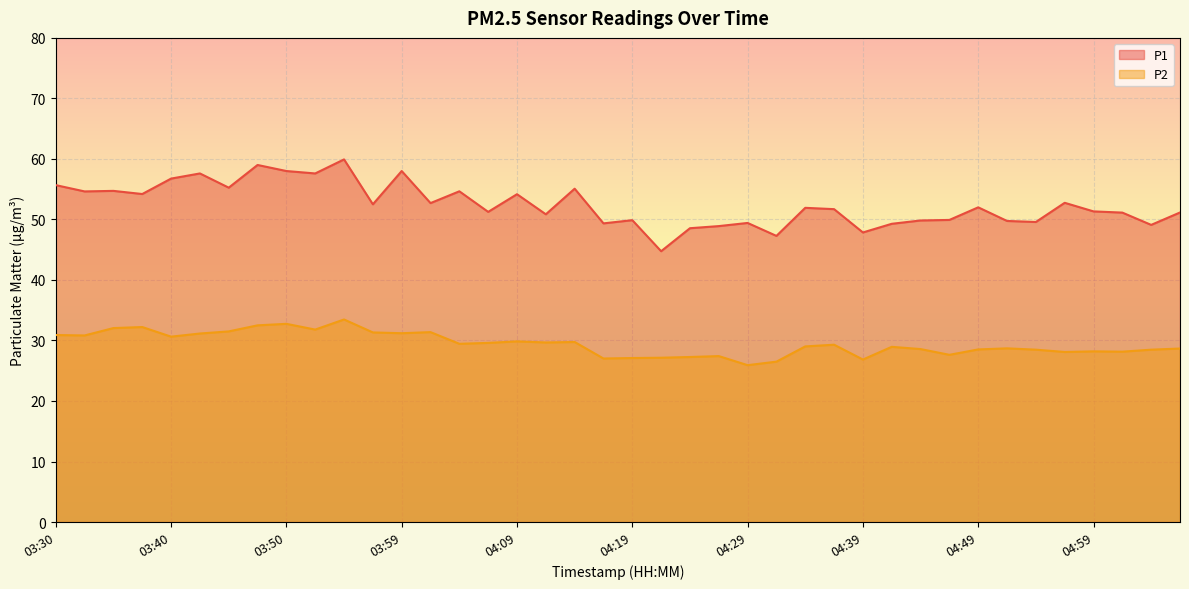

How many data points does each series have?

40